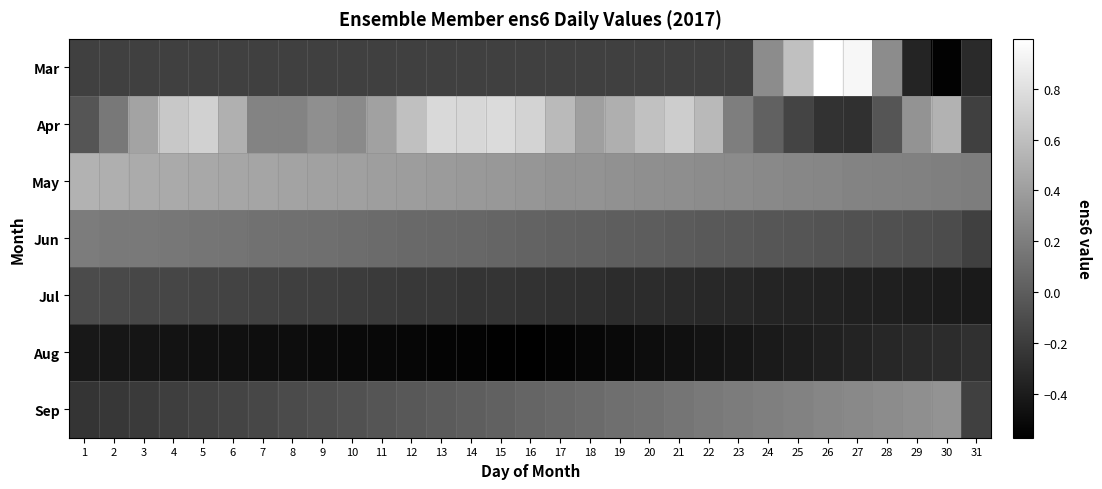

Is it true that Jul equals -0.2 at 14?

True